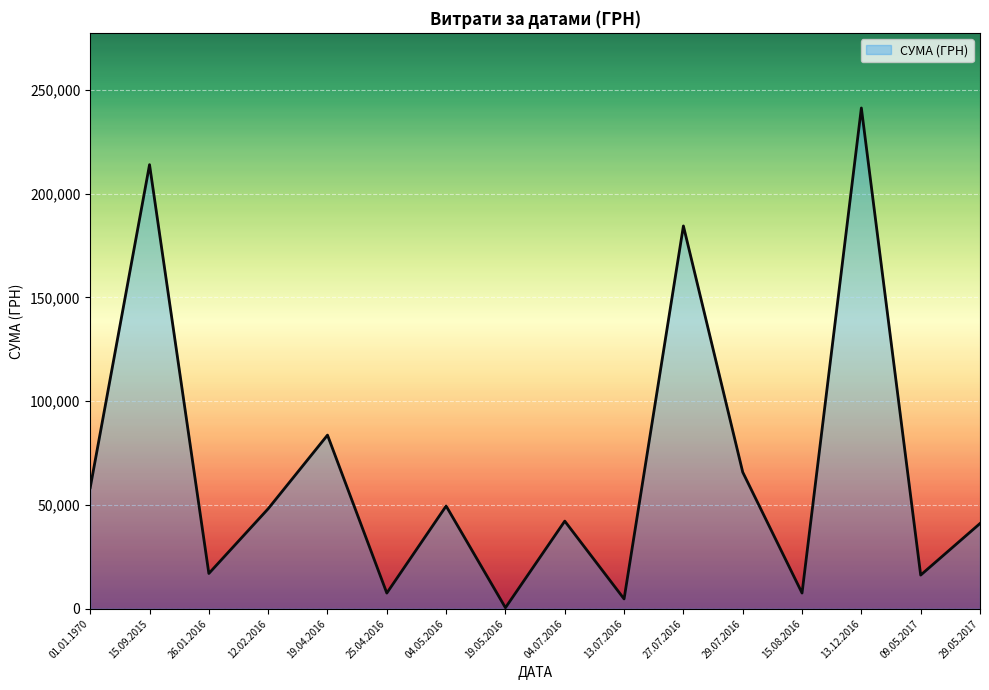

Between 29.05.2017 and 26.01.2016, which is larger?

29.05.2017